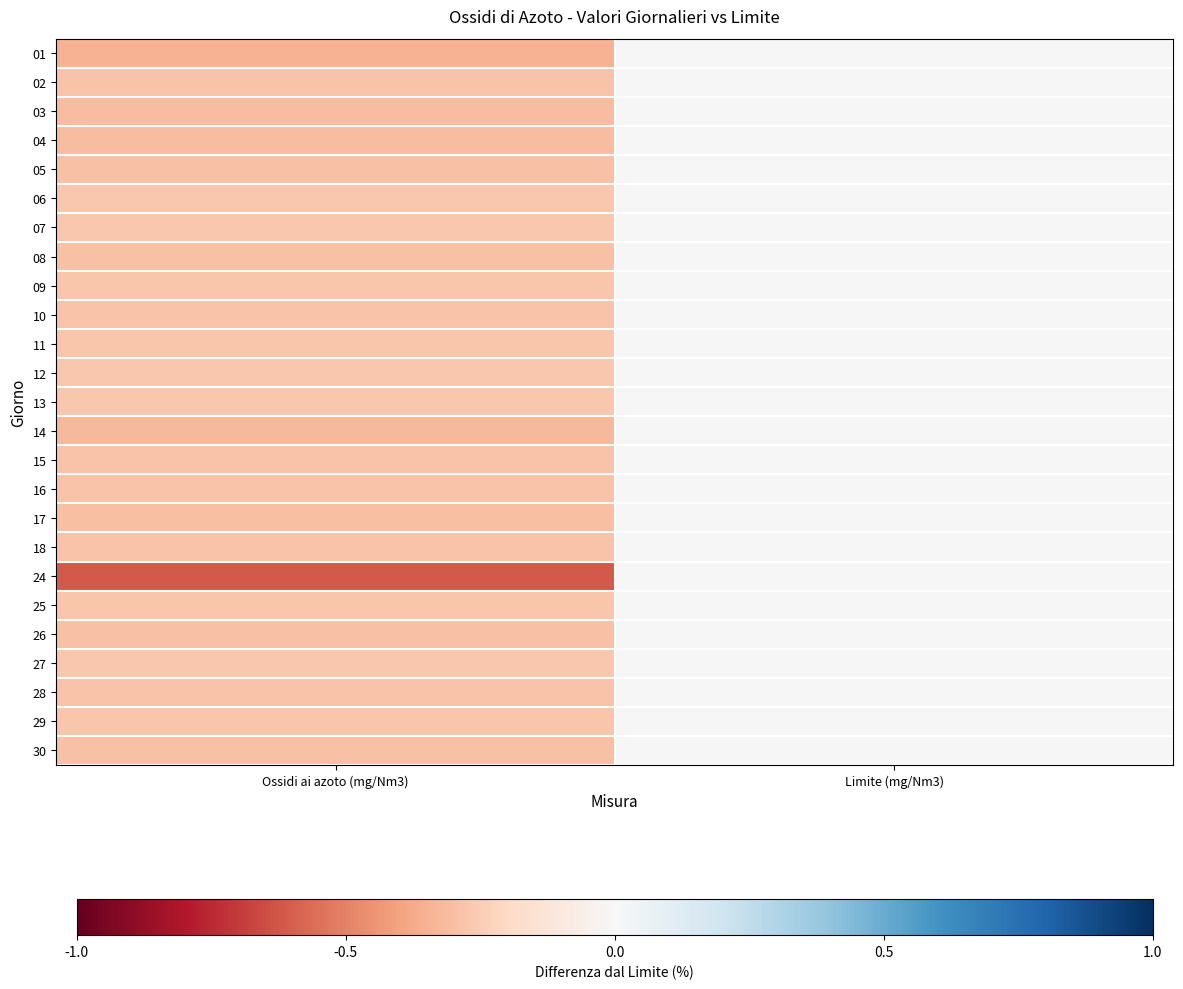

Reading left to right, what are all the values shown in this chart?

01: Ossidi ai azoto (mg/Nm3)=-0.4	Limite (mg/Nm3)=0.0
02: Ossidi ai azoto (mg/Nm3)=-0.3	Limite (mg/Nm3)=0.0
03: Ossidi ai azoto (mg/Nm3)=-0.3	Limite (mg/Nm3)=0.0
04: Ossidi ai azoto (mg/Nm3)=-0.3	Limite (mg/Nm3)=0.0
05: Ossidi ai azoto (mg/Nm3)=-0.3	Limite (mg/Nm3)=0.0
06: Ossidi ai azoto (mg/Nm3)=-0.3	Limite (mg/Nm3)=0.0
07: Ossidi ai azoto (mg/Nm3)=-0.3	Limite (mg/Nm3)=0.0
08: Ossidi ai azoto (mg/Nm3)=-0.3	Limite (mg/Nm3)=0.0
09: Ossidi ai azoto (mg/Nm3)=-0.3	Limite (mg/Nm3)=0.0
10: Ossidi ai azoto (mg/Nm3)=-0.3	Limite (mg/Nm3)=0.0
11: Ossidi ai azoto (mg/Nm3)=-0.3	Limite (mg/Nm3)=0.0
12: Ossidi ai azoto (mg/Nm3)=-0.3	Limite (mg/Nm3)=0.0
13: Ossidi ai azoto (mg/Nm3)=-0.3	Limite (mg/Nm3)=0.0
14: Ossidi ai azoto (mg/Nm3)=-0.3	Limite (mg/Nm3)=0.0
15: Ossidi ai azoto (mg/Nm3)=-0.3	Limite (mg/Nm3)=0.0
16: Ossidi ai azoto (mg/Nm3)=-0.3	Limite (mg/Nm3)=0.0
17: Ossidi ai azoto (mg/Nm3)=-0.3	Limite (mg/Nm3)=0.0
18: Ossidi ai azoto (mg/Nm3)=-0.3	Limite (mg/Nm3)=0.0
24: Ossidi ai azoto (mg/Nm3)=-0.6	Limite (mg/Nm3)=0.0
25: Ossidi ai azoto (mg/Nm3)=-0.3	Limite (mg/Nm3)=0.0
26: Ossidi ai azoto (mg/Nm3)=-0.3	Limite (mg/Nm3)=0.0
27: Ossidi ai azoto (mg/Nm3)=-0.3	Limite (mg/Nm3)=0.0
28: Ossidi ai azoto (mg/Nm3)=-0.3	Limite (mg/Nm3)=0.0
29: Ossidi ai azoto (mg/Nm3)=-0.3	Limite (mg/Nm3)=0.0
30: Ossidi ai azoto (mg/Nm3)=-0.3	Limite (mg/Nm3)=0.0